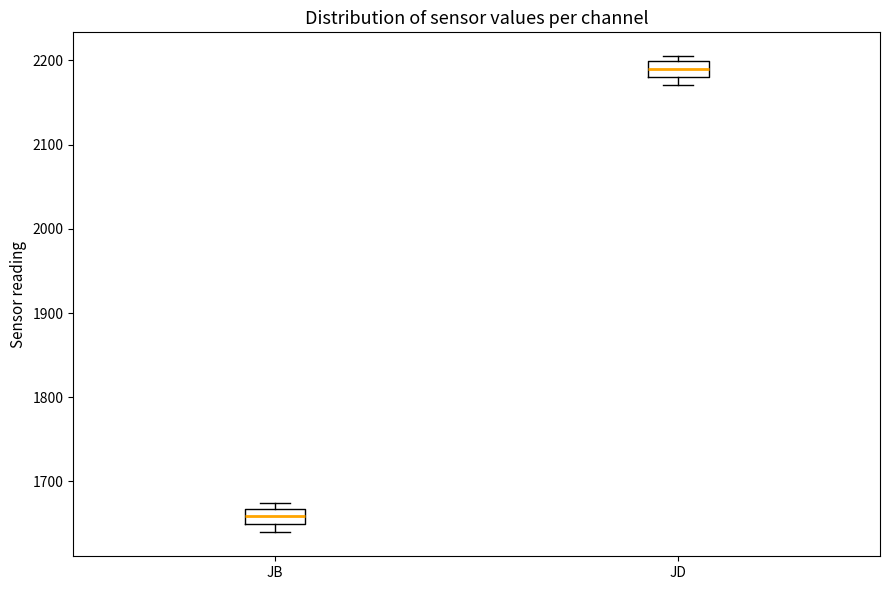

Where is the lower edge of the box for JD on the y-axis? The values are not printed on the chart, so give them approximately, as read against the axis.

2180